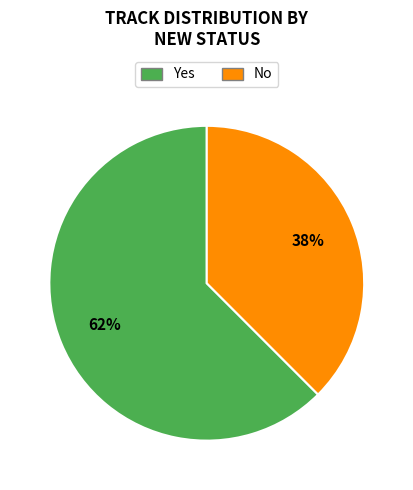

Is the sum of No and Yes greater than half?

Yes